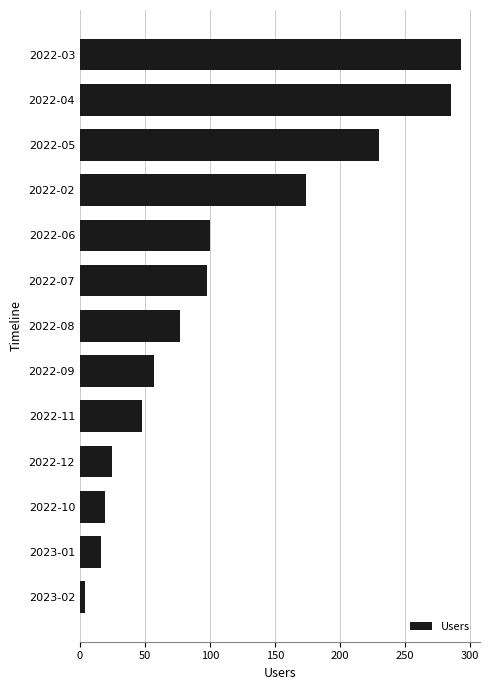

Is it true that the value at 2022-12 is 25?

True